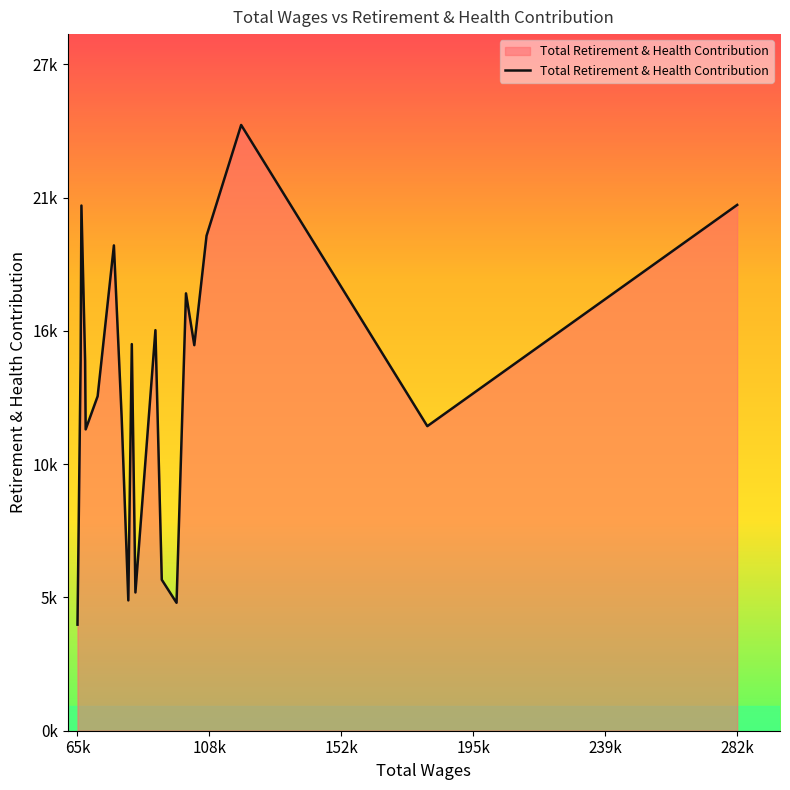

What is the minimum value shown in the chart?

4341